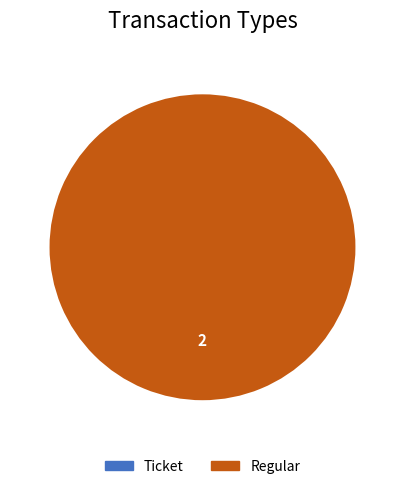

Which category accounts for the majority?

Regular